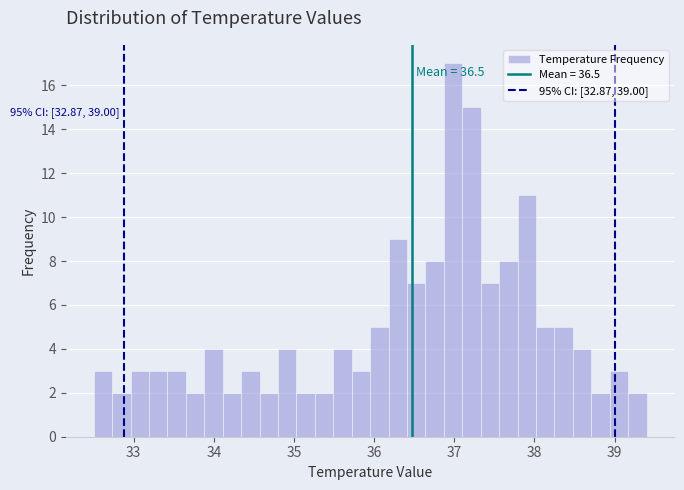

Around what value on the x-axis is the tallest bar? Give the approximate position of its centre, as read against the axis.

37.0